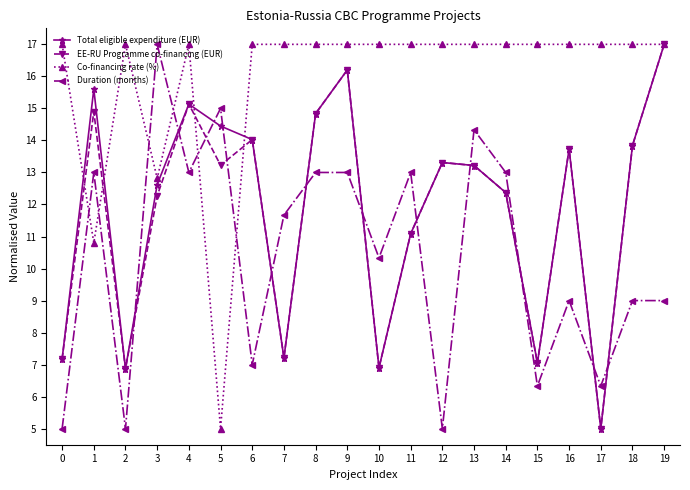

The Co-financing rate (%) series shows 26.6 at 8. True or false?

False